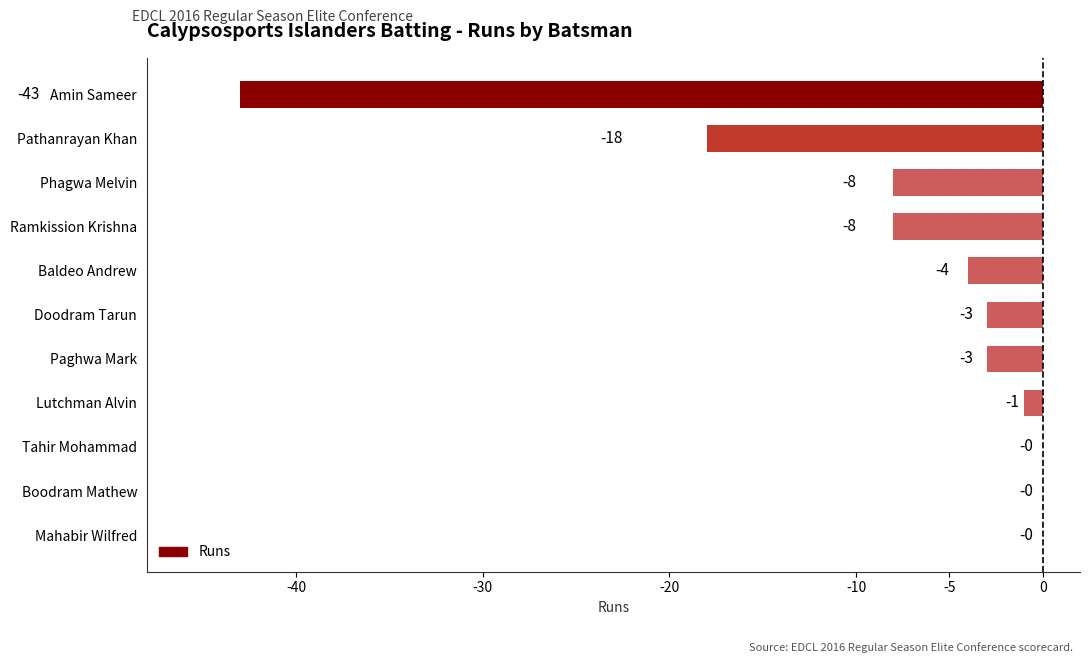

Is it true that the value at Tahir Mohammad is 21?

False